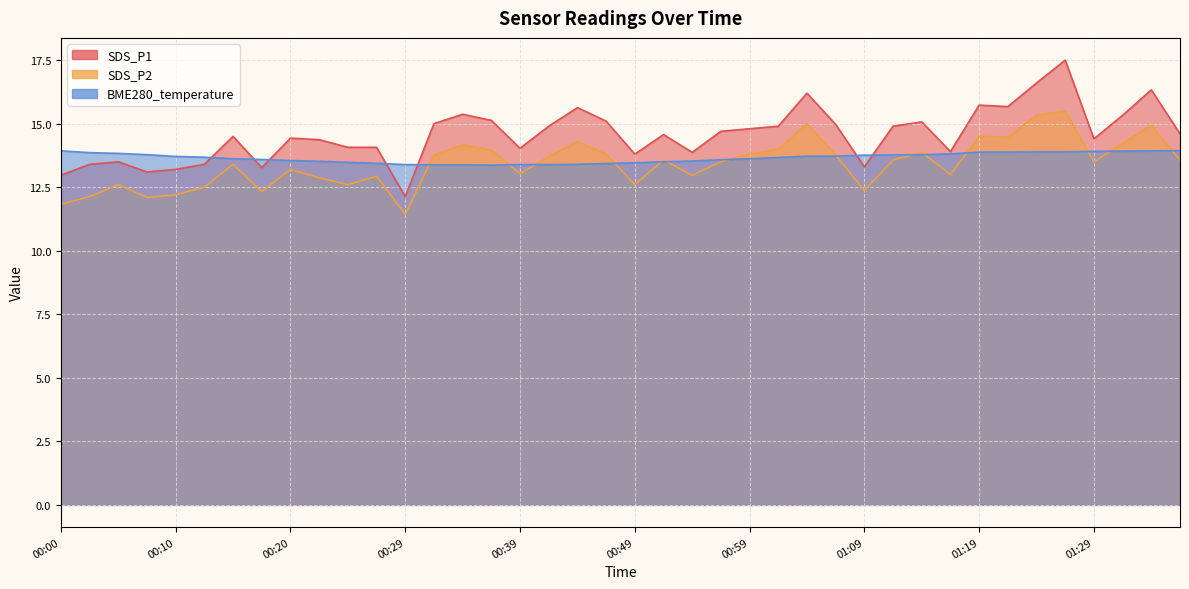

What is the smallest value displayed?

11.4